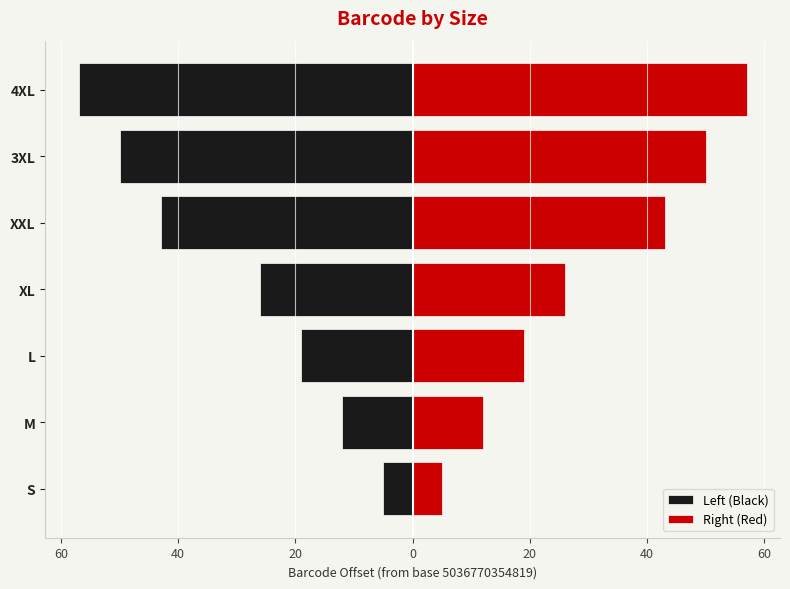

Reading left to right, extract all data points from this chart.

Left (Black): -5	-12	-19	-26	-43	-50	-57
Right (Red): 5	12	19	26	43	50	57